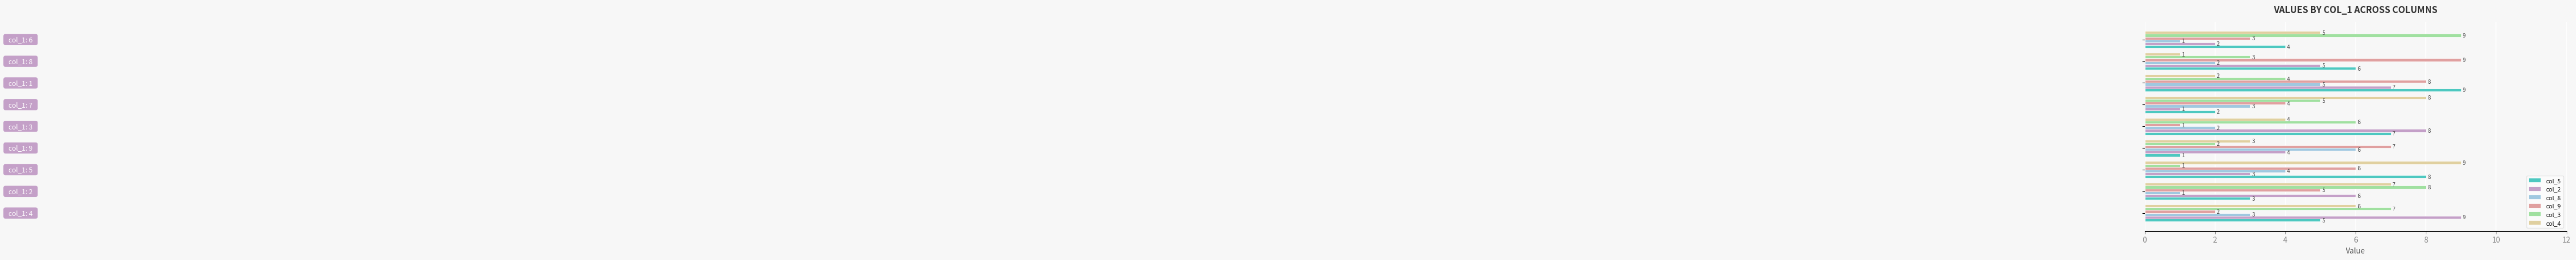

What is the greatest value displayed?

9